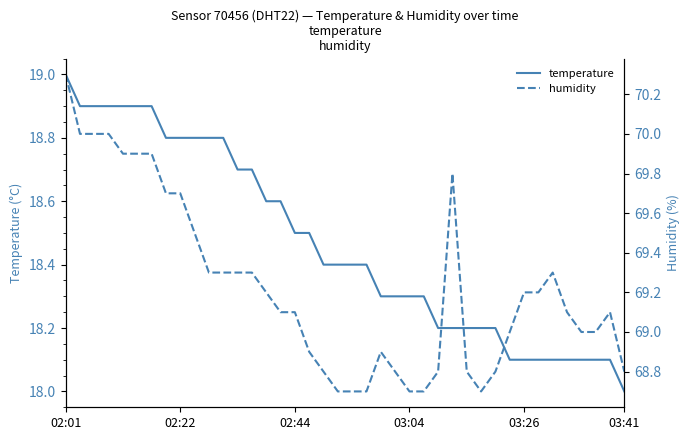

True or false: humidity and temperature intersect in this chart.

False